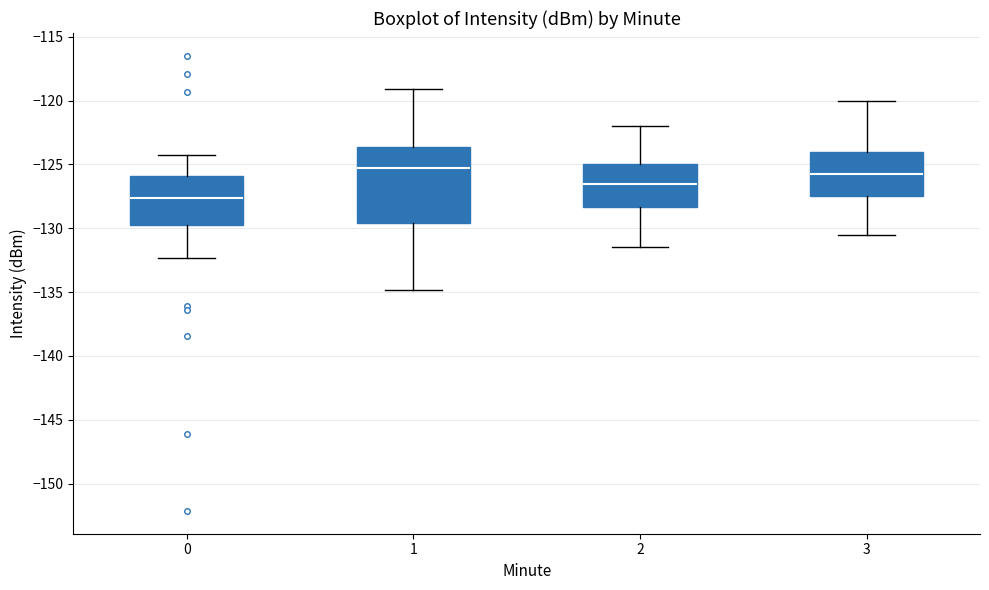

Where is the lower edge of the box at x = 1 on the y-axis? The values are not printed on the chart, so give them approximately, as read against the axis.

-129.5